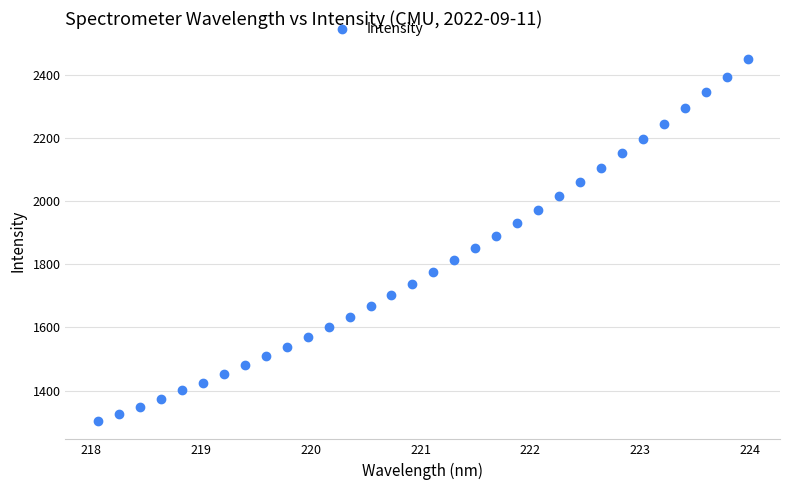

What is the range of X values (max minus min)?

5.9